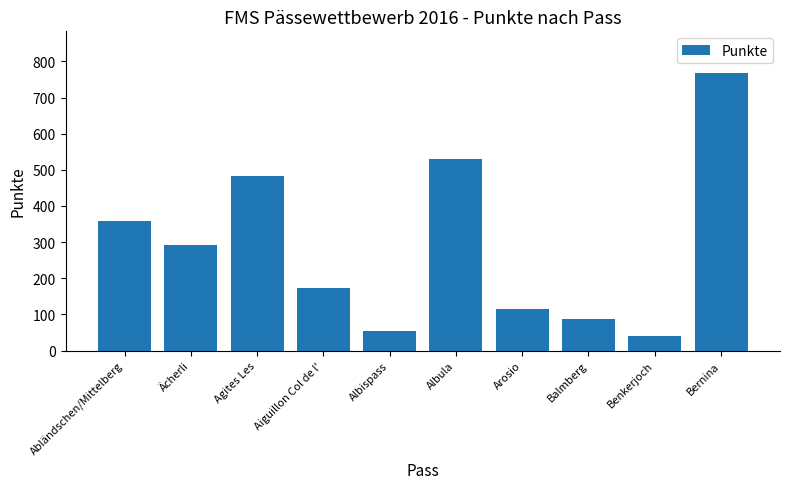

What is the difference between the values at Albula and Bernina?

237